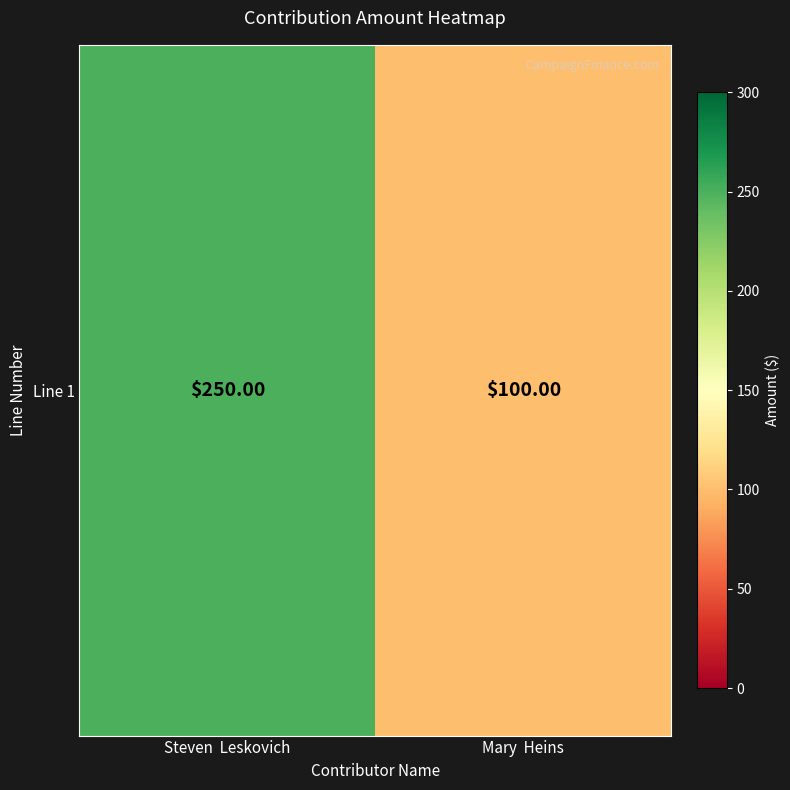

What is the sum of the Line 1 values at Steven Leskovich and Mary Heins?

350